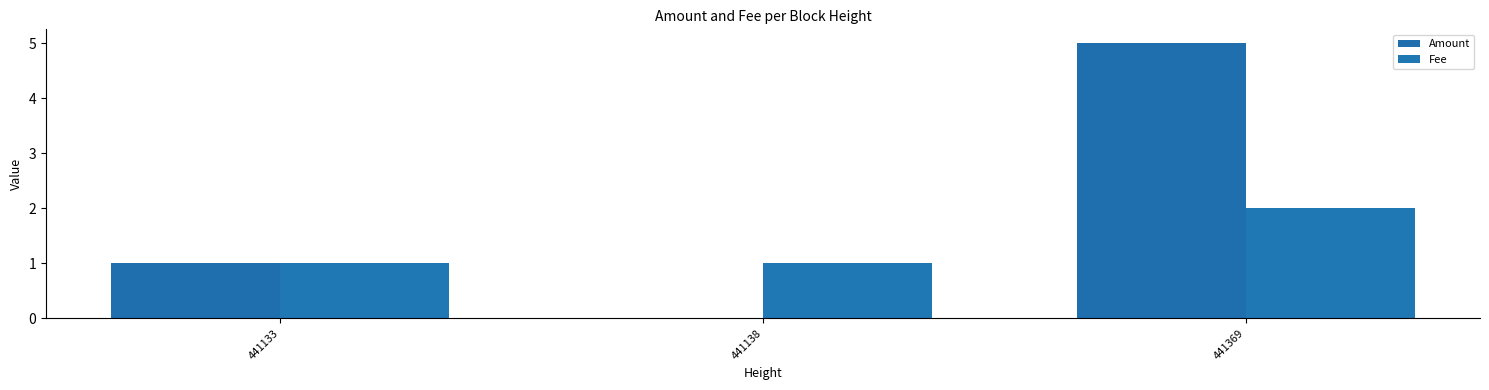

List the series in order of their overall mean, lowest first.

Fee, Amount